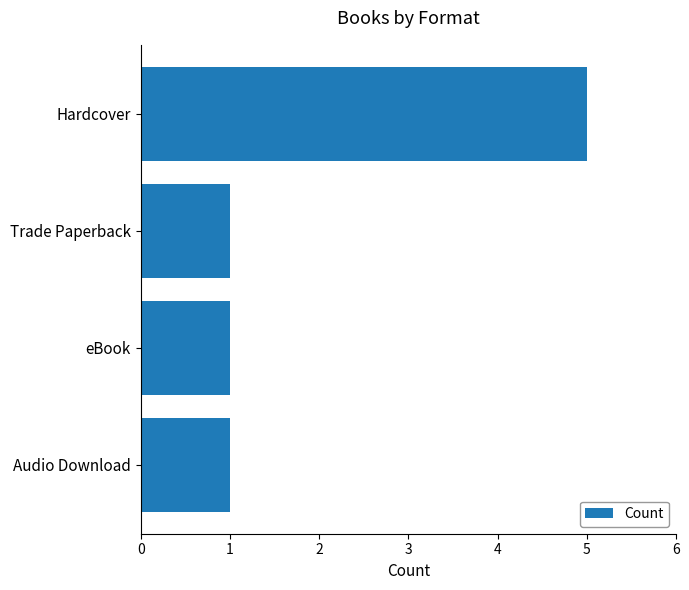

Reading bottom to top, what are all the values shown in this chart?

Audio Download=1	eBook=1	Trade Paperback=1	Hardcover=5